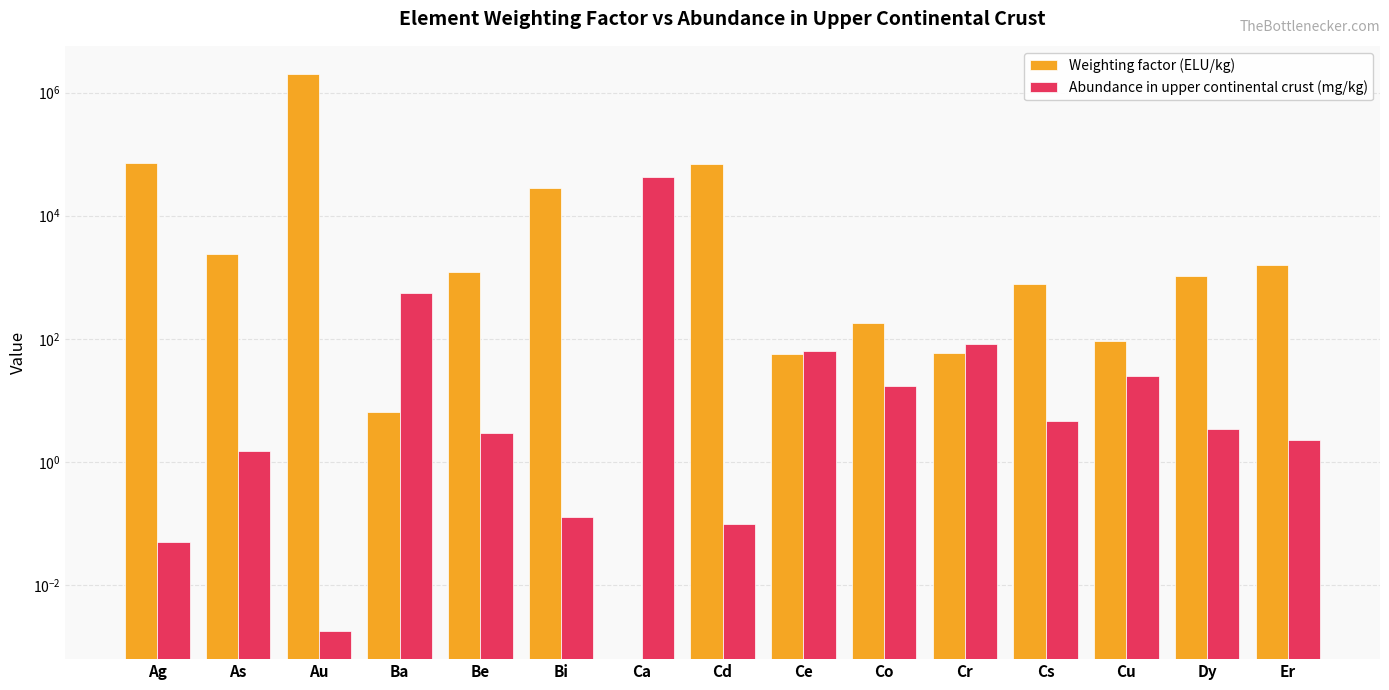

Which category has the lowest value across all series?

Ca